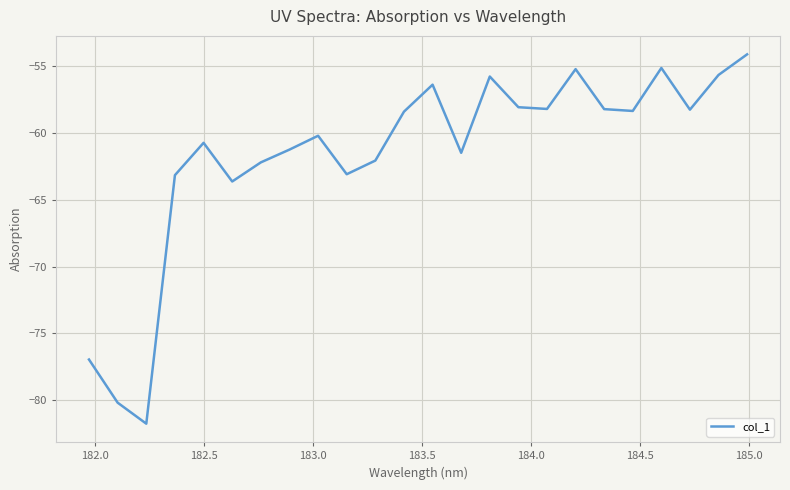

What is the difference between the maximum and minimum values?

27.6